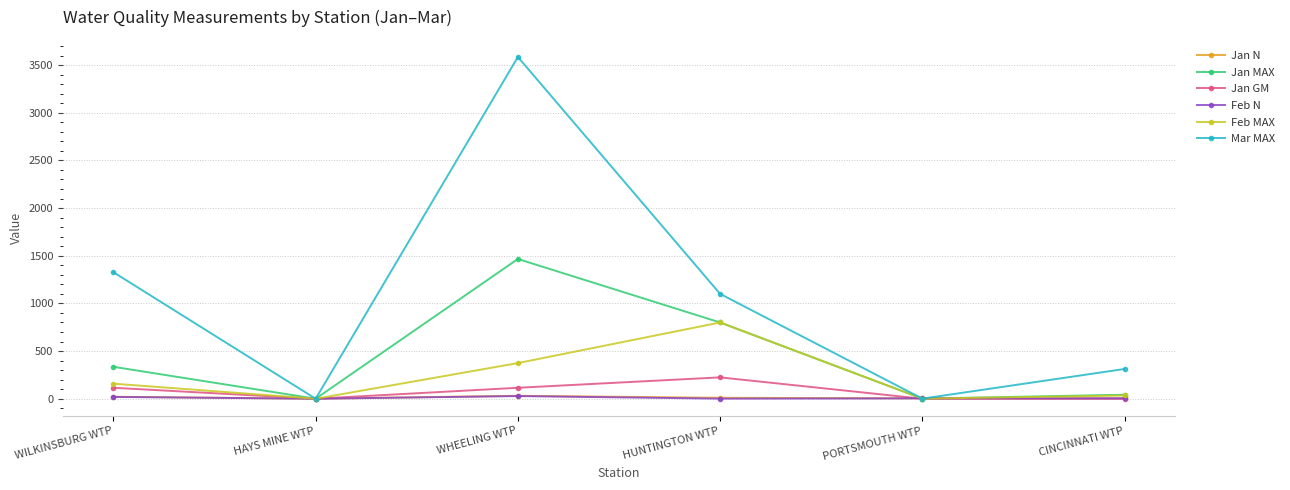

What is the maximum value shown in the chart?

3585.0